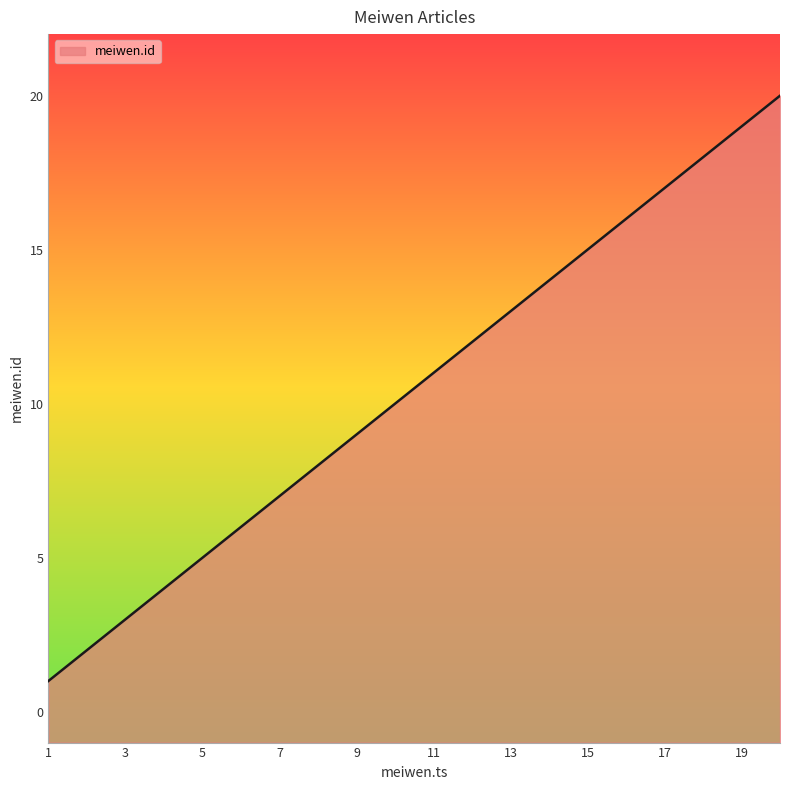

Does the chart display data point markers on the line(s)?

No